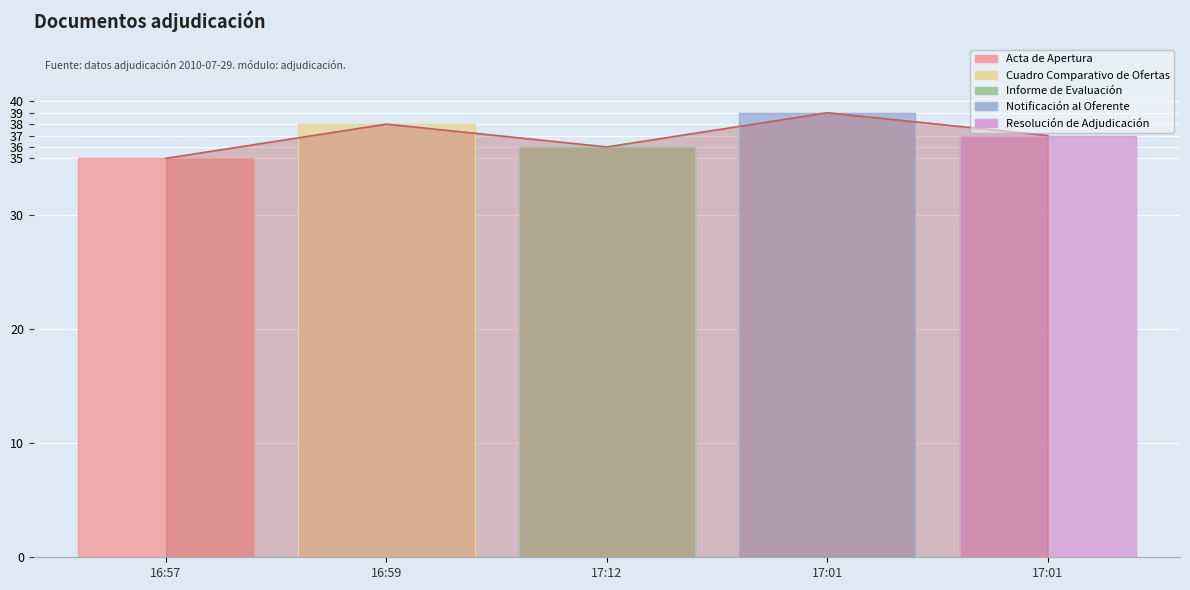

The chart shows a value of 37 at 17:01. True or false?

True